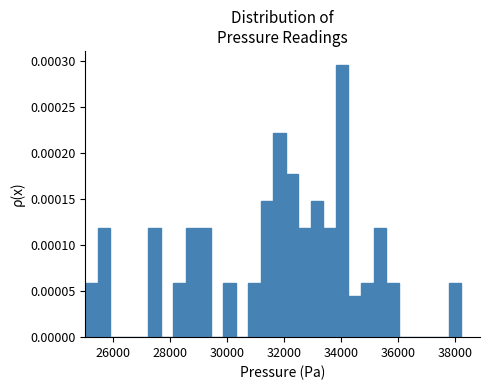

Around what value on the x-axis is the tallest bar? Give the approximate position of its centre, as read against the axis.

34000